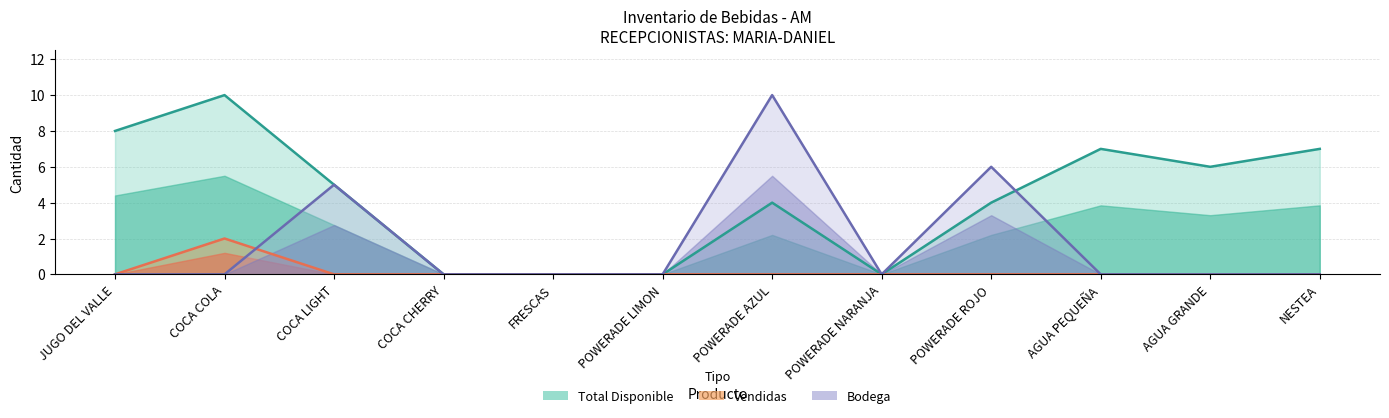

How many Total Disponible values are between 0 and 7?

10